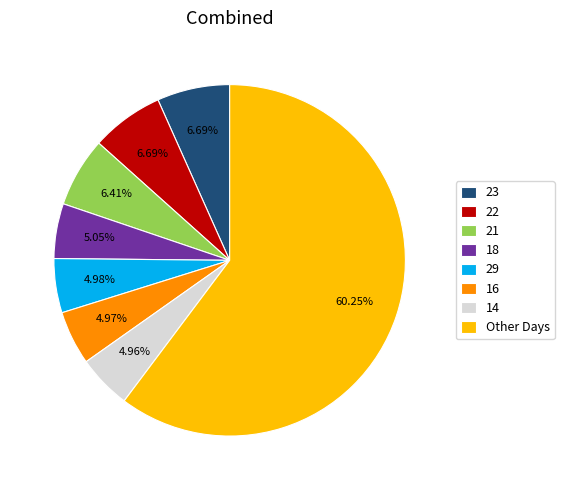

Do 29 and 16 together represent more than half of the pie?

No